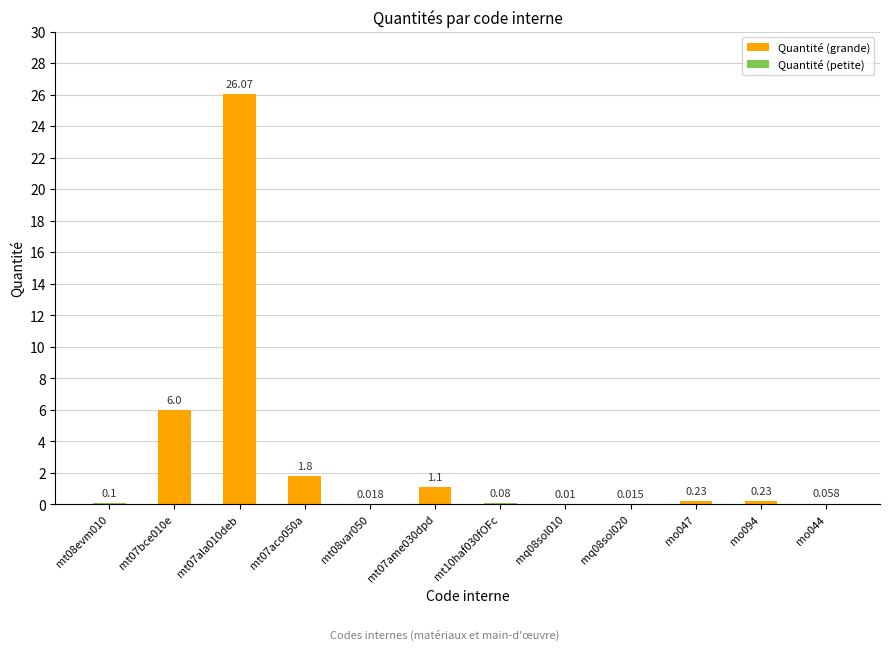

List the labels in order of value, largest first.

mt07ala010deb, mt07bce010e, mt07aco050a, mt07ame030dpd, mo047, mo094, mt08evm010, mt10haf030fOFc, mo044, mt08var050, mq08sol020, mq08sol010